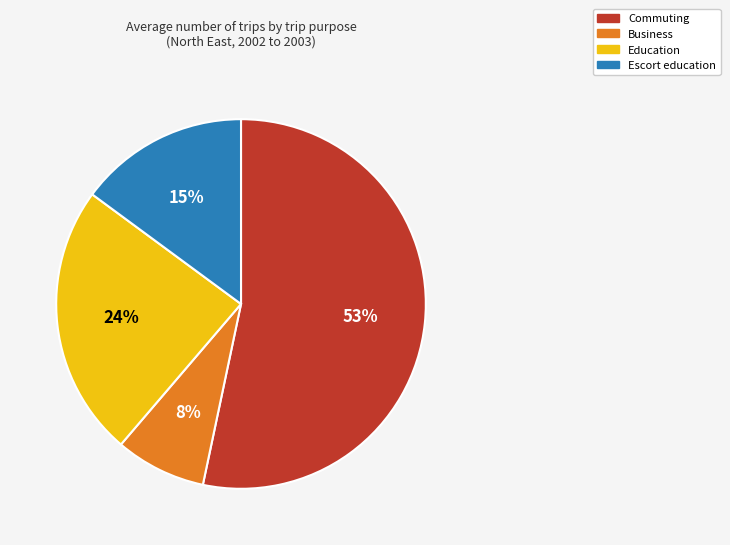

Is there any slice that represents more than half of the pie?

Yes